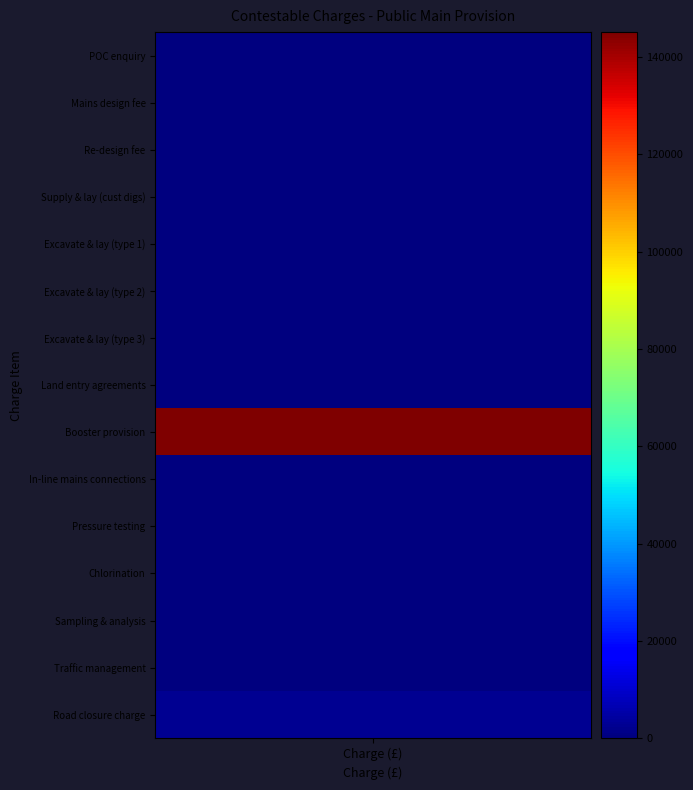

Count the number of data series in this chart.

15